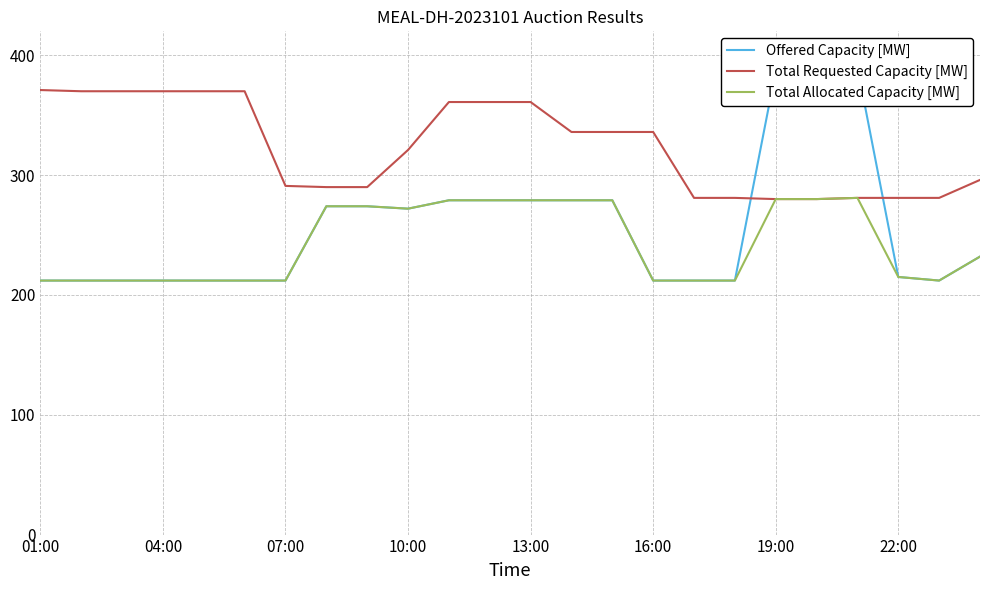

Is it true that Total Allocated Capacity [MW] equals 212 at 07:00?

True